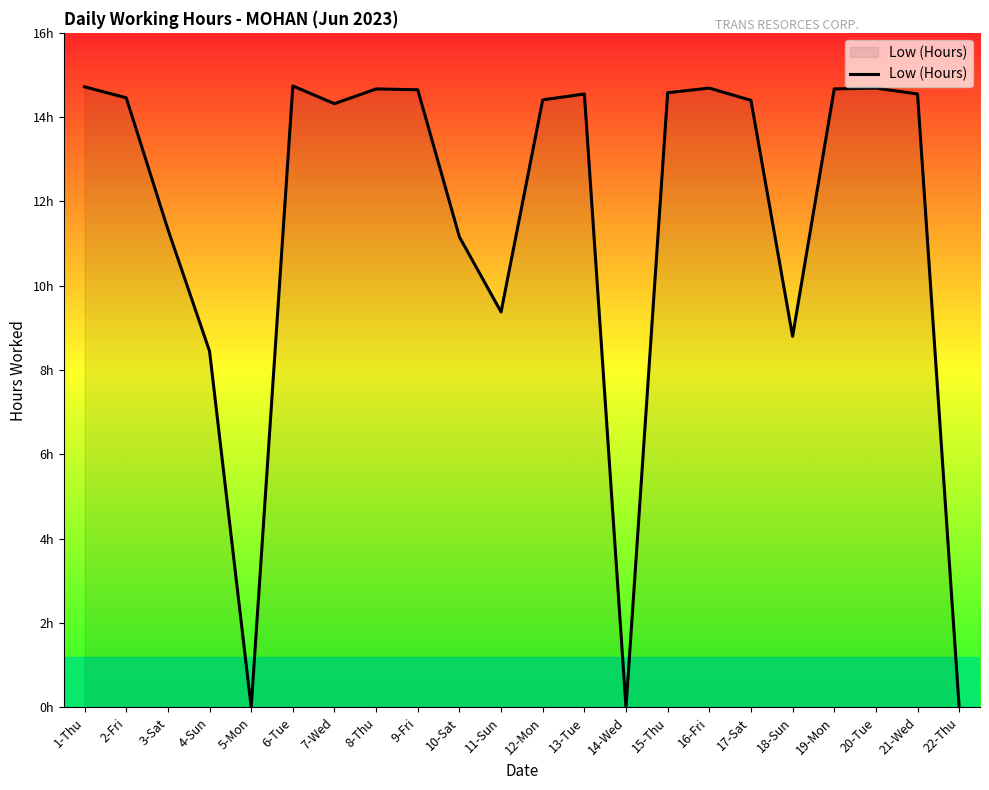

What is the average value?

11.5